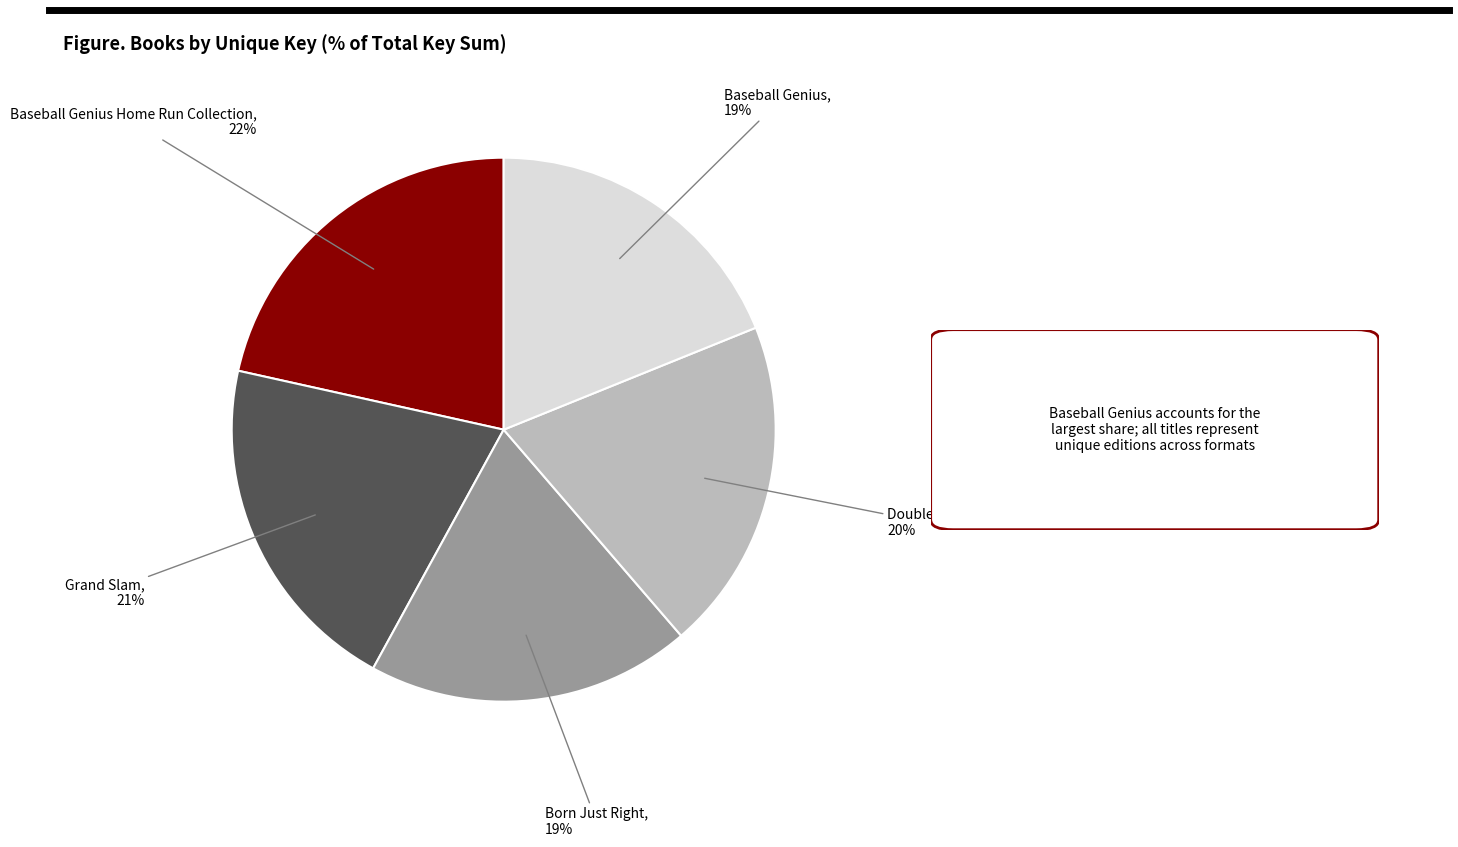

Which category has the biggest portion of the pie?

Baseball Genius Home Run Collection